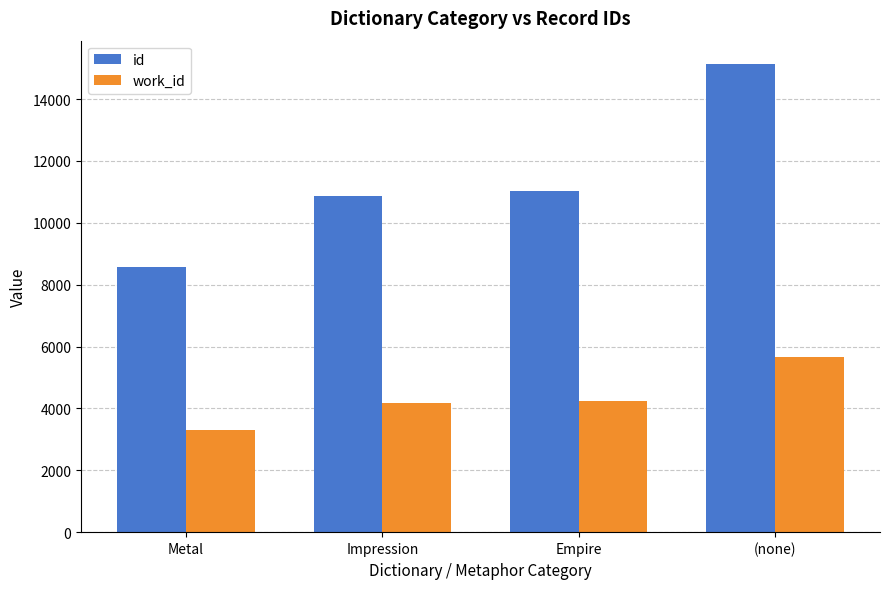

Which series has the widest spread of values?

id